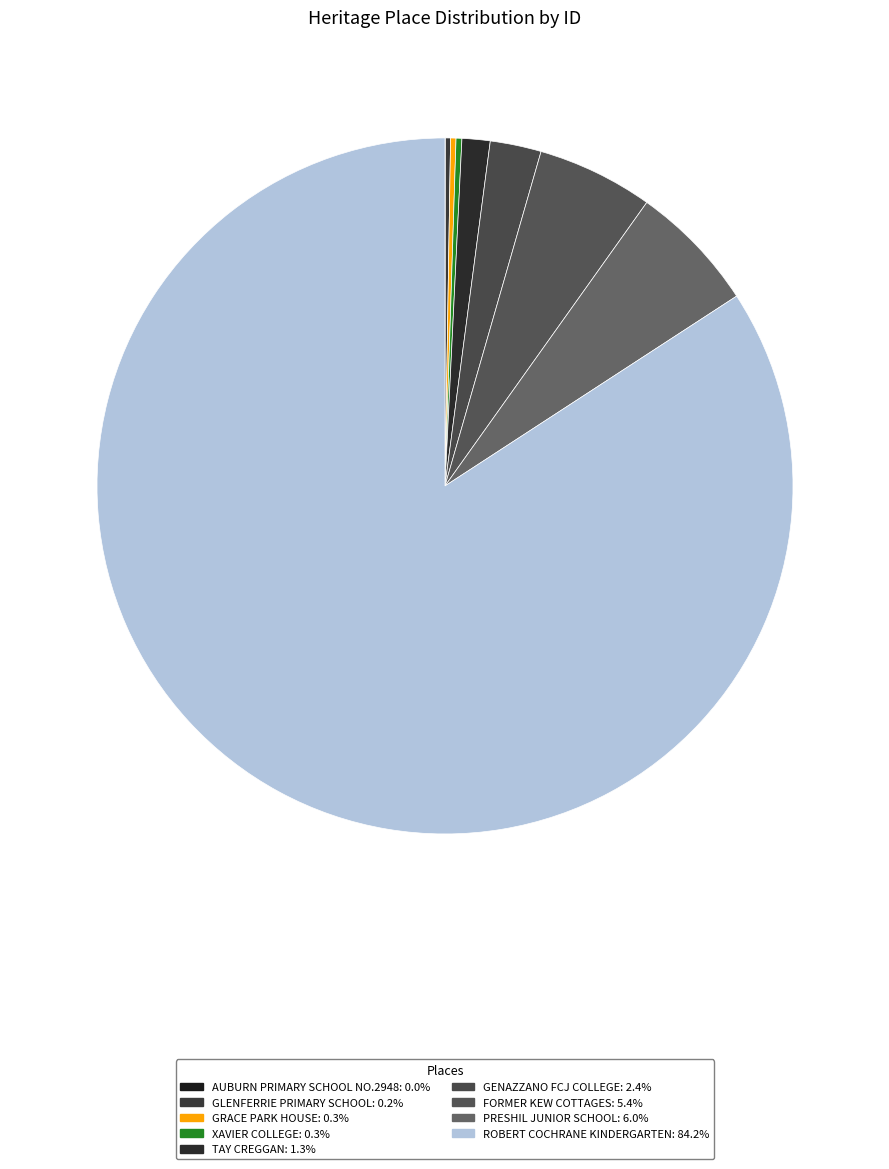

Between PRESHIL JUNIOR SCHOOL and GRACE PARK HOUSE, which is larger?

PRESHIL JUNIOR SCHOOL